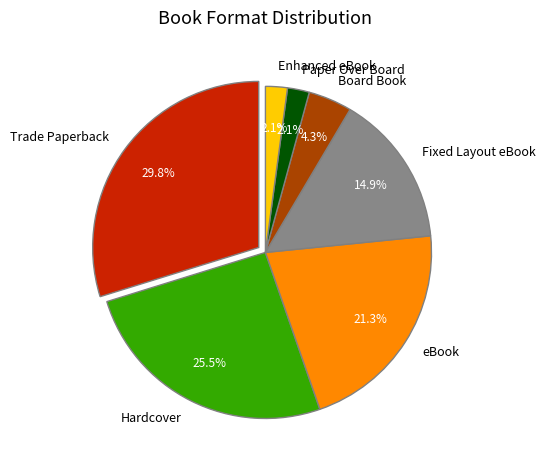

What portion of the pie excludes Paper Over Board?

97.9%